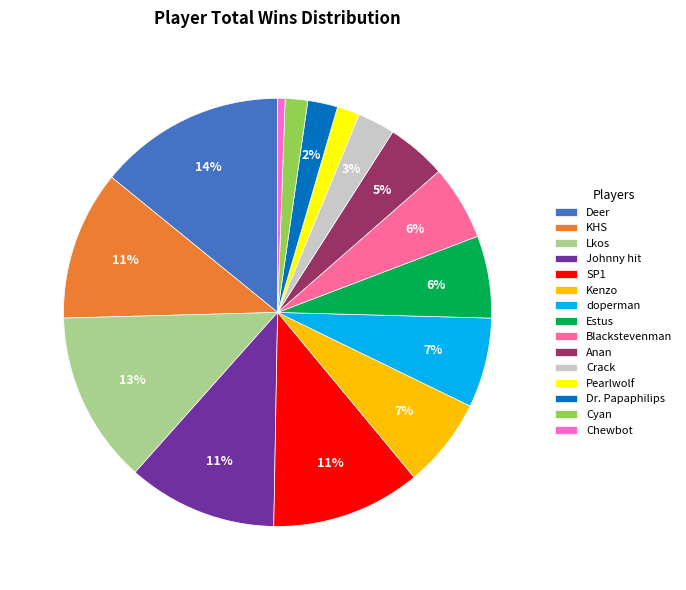

To the nearest percent, what is the difference between the Kenzo and Deer slice percentages?

7%